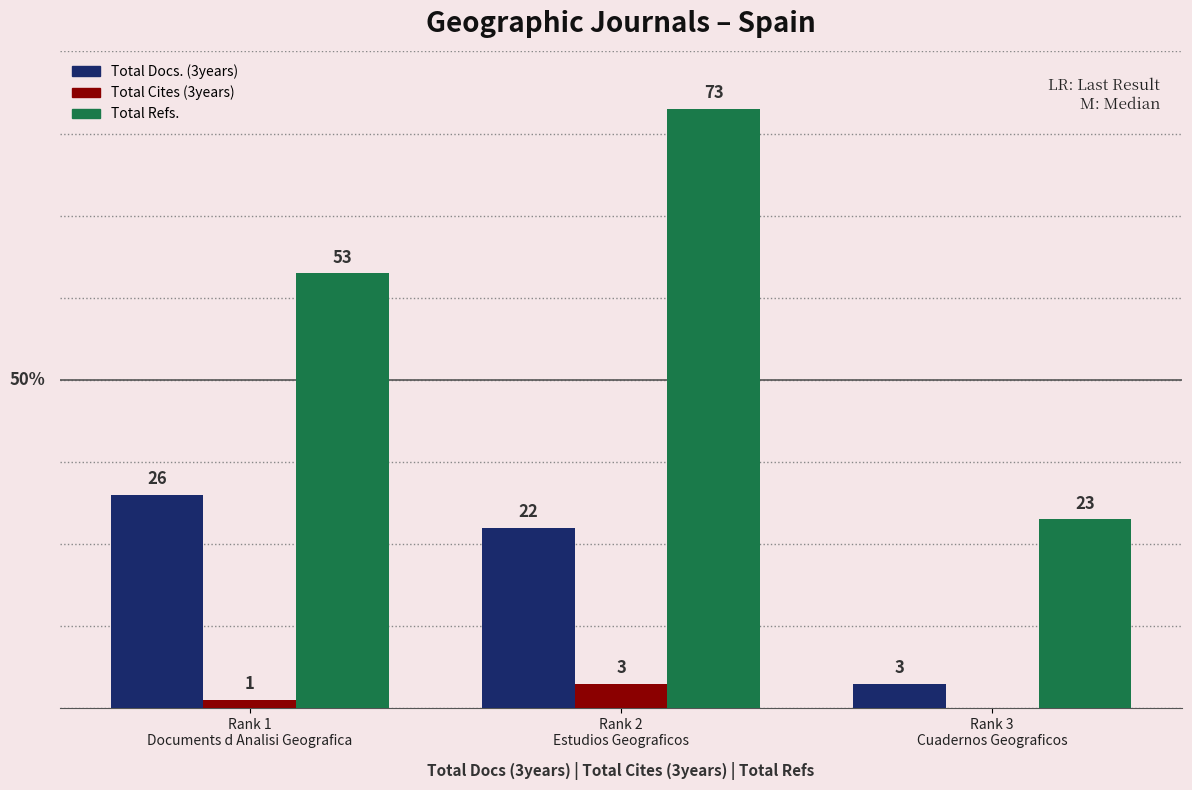

Which series has the largest total across all categories?

Total Refs.